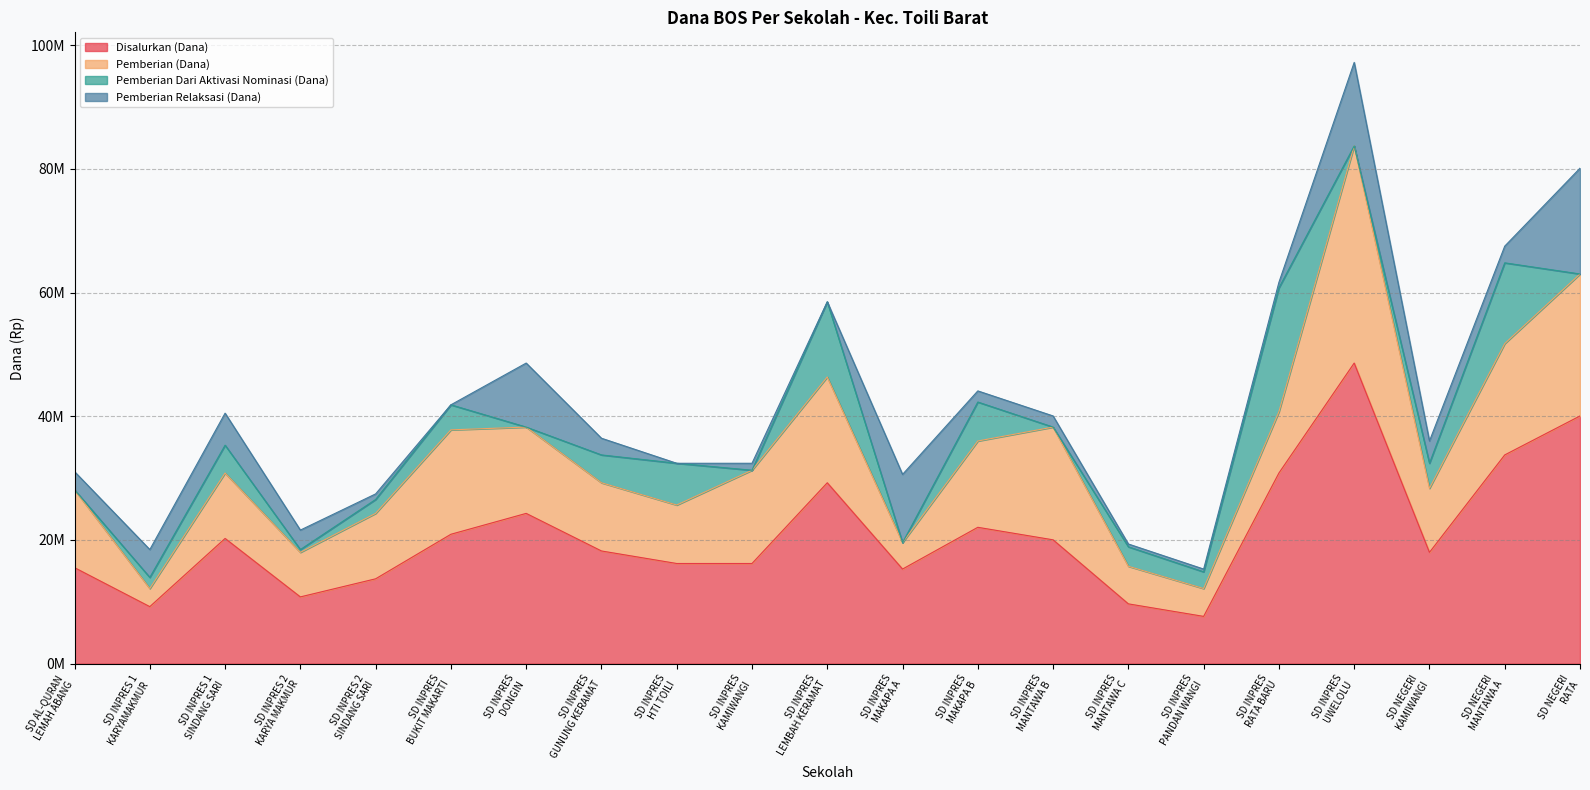

Does the chart have visible grid lines?

Yes